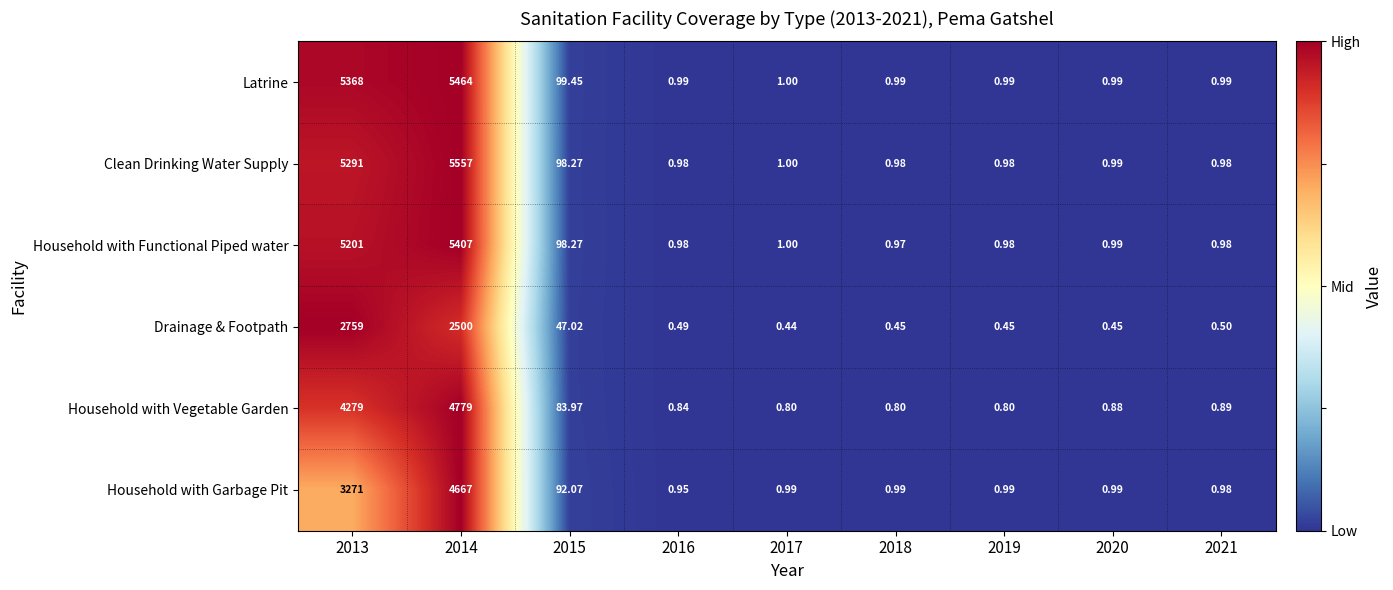

Is the value of Household with Vegetable Garden at 2016 greater than the value of Household with Garbage Pit at 2020?

No